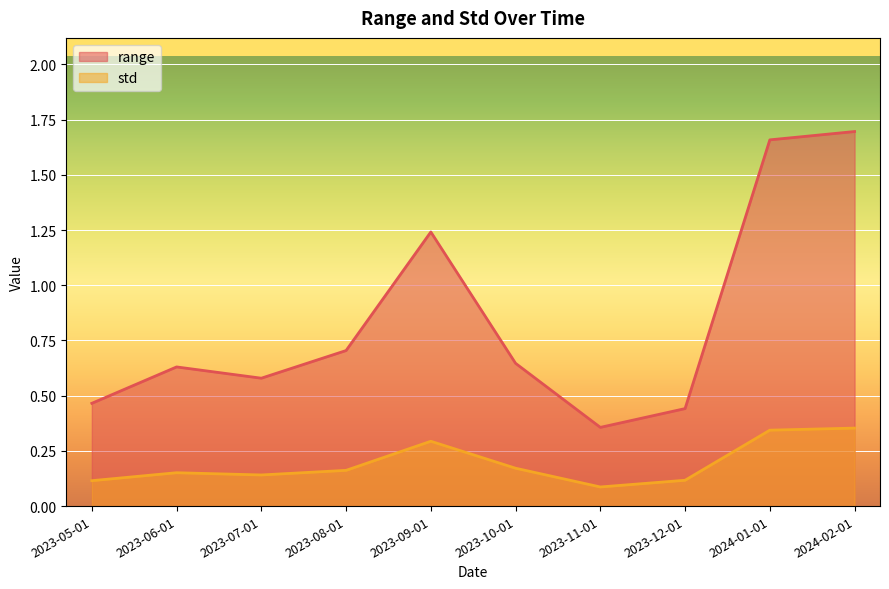

Between 2023-09-01 and 2023-10-01, which series saw the biggest shift?

range